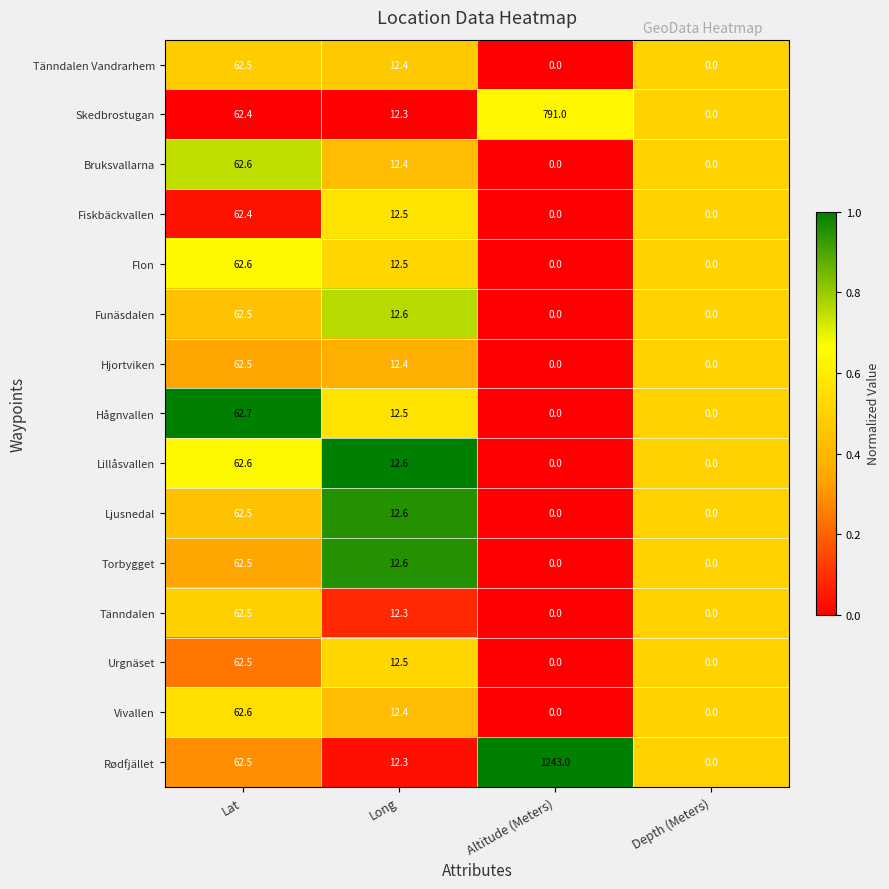

The Fiskbäckvallen series shows -25.4 at Depth (Meters). True or false?

False